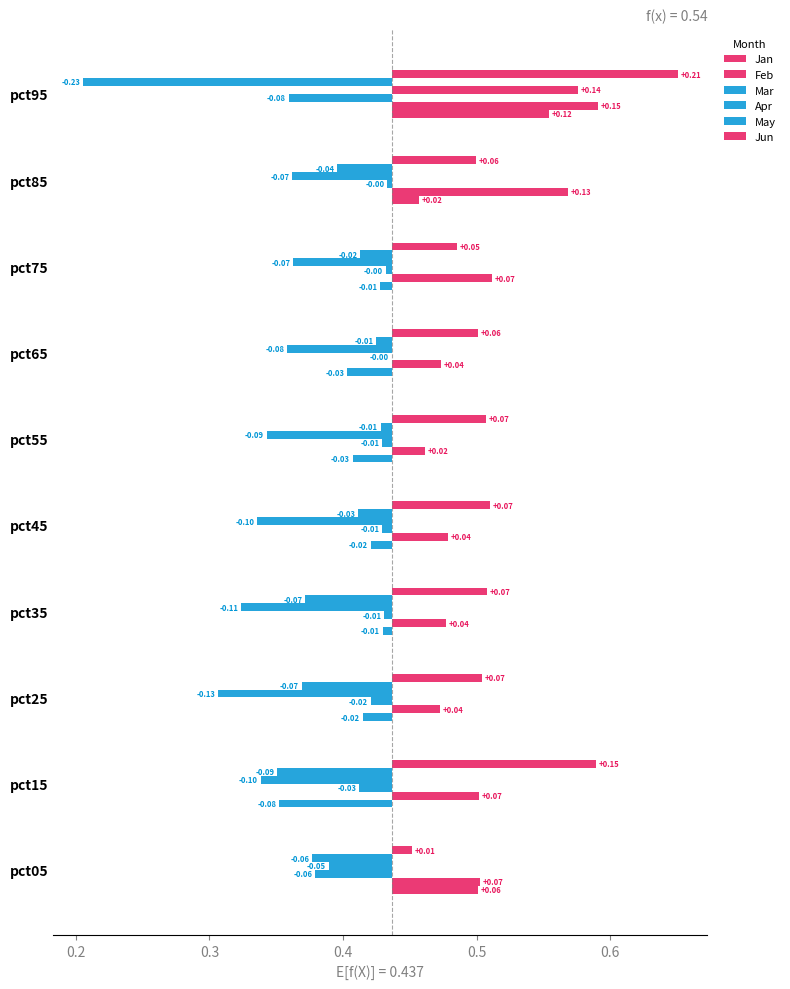

What are all the series names shown in the legend?

Jan, Feb, Mar, Apr, May, Jun